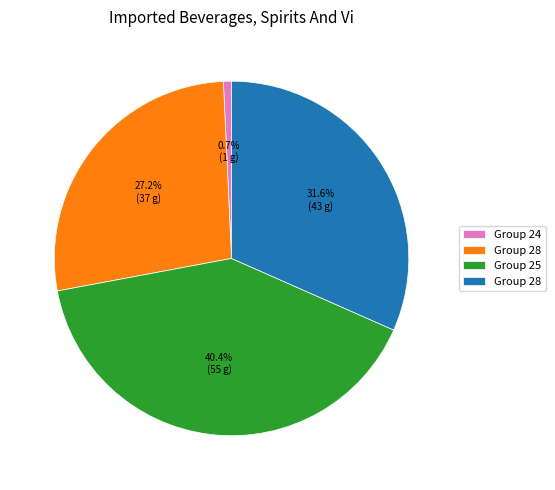

Is there a majority slice in this chart?

No